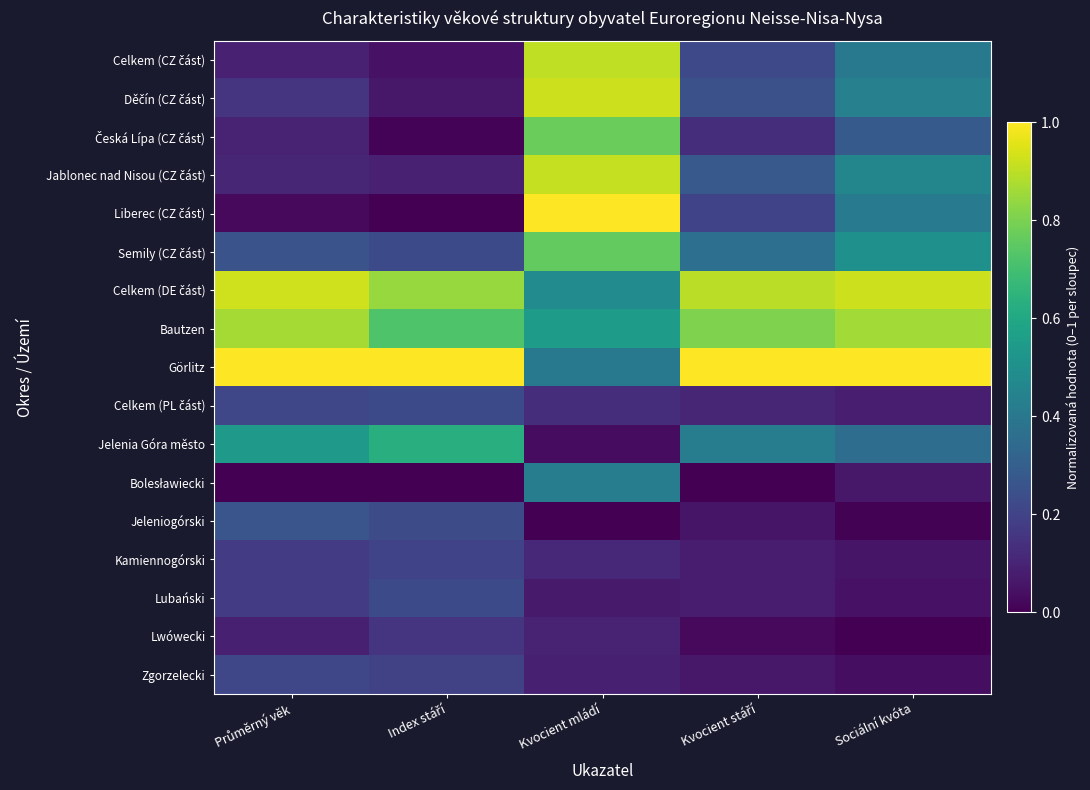

List the series in order of their peak value, lowest first.

Lwówecki, Kamiennogórski, Zgorzelecki, Lubański, Celkem (PL část), Jeleniogórski, Bolesławiecki, Jelenia Góra město, Semily (CZ část), Česká Lípa (CZ část), Bautzen, Celkem (CZ část), Jablonec nad Nisou (CZ část), Děčín (CZ část), Celkem (DE část), Liberec (CZ část), Görlitz